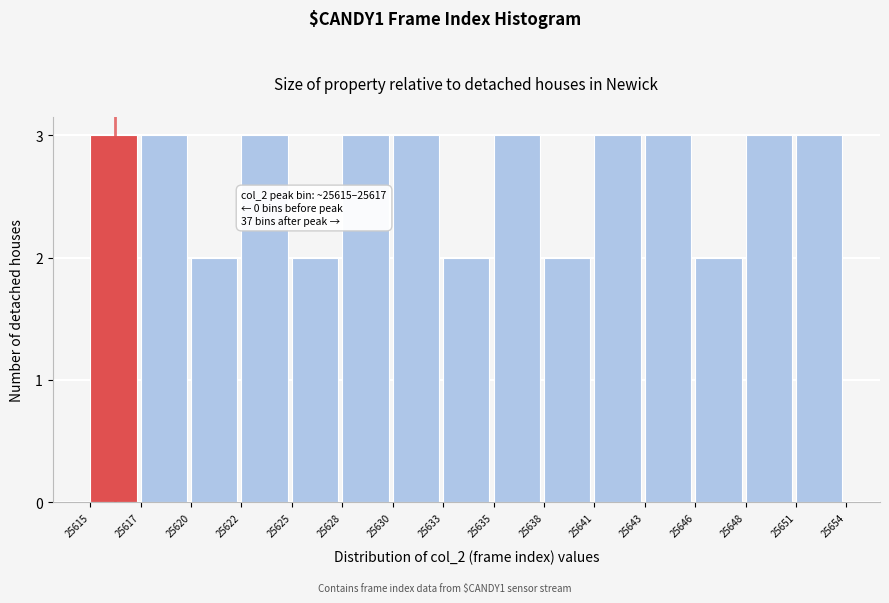

Reading right to left, list all the values displayed in this chart.

3	3	2	3	3	2	3	2	3	3	2	3	2	3	3